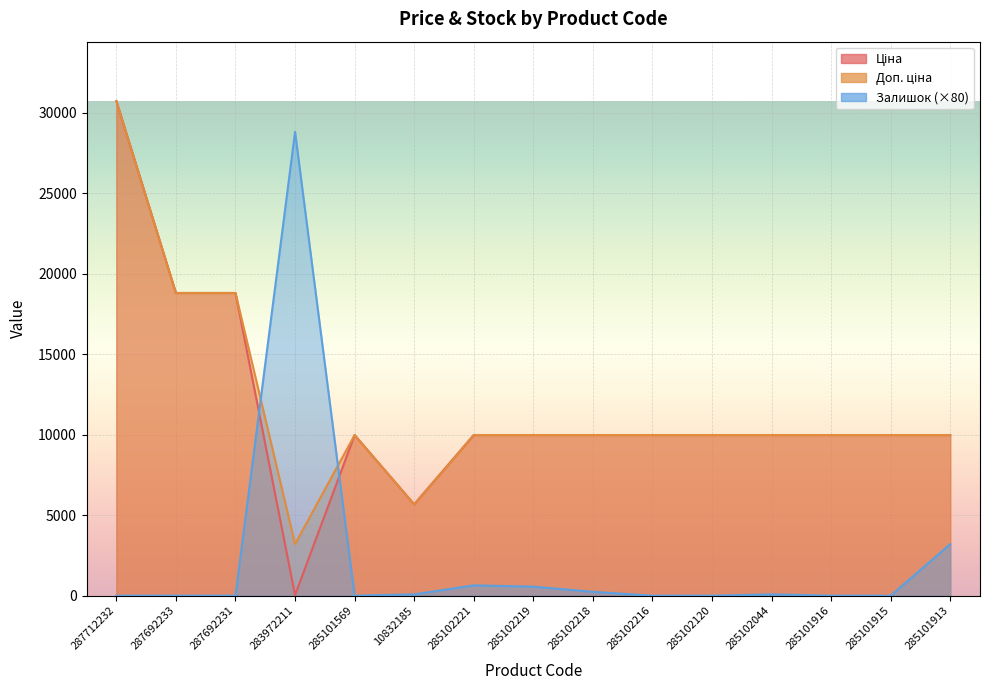

At 285102219, list the series in order from smallest to largest.

Залишок, Ціна, Доп. ціна